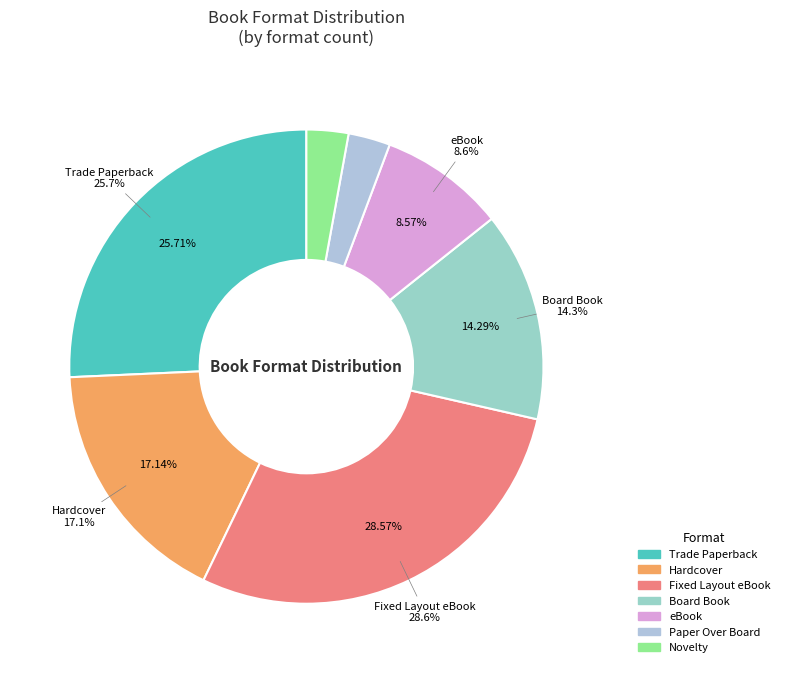

Is it true that Board Book is 14% of the pie?

True